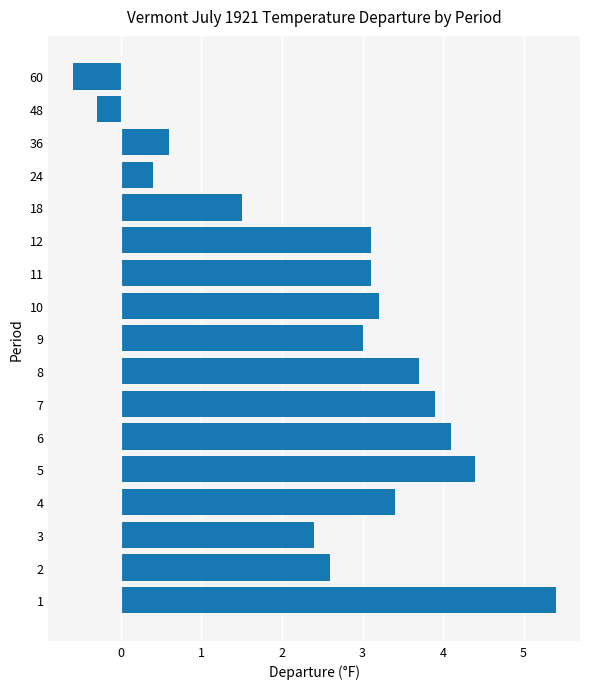

What is the difference between the values at 11 and 36?

2.5